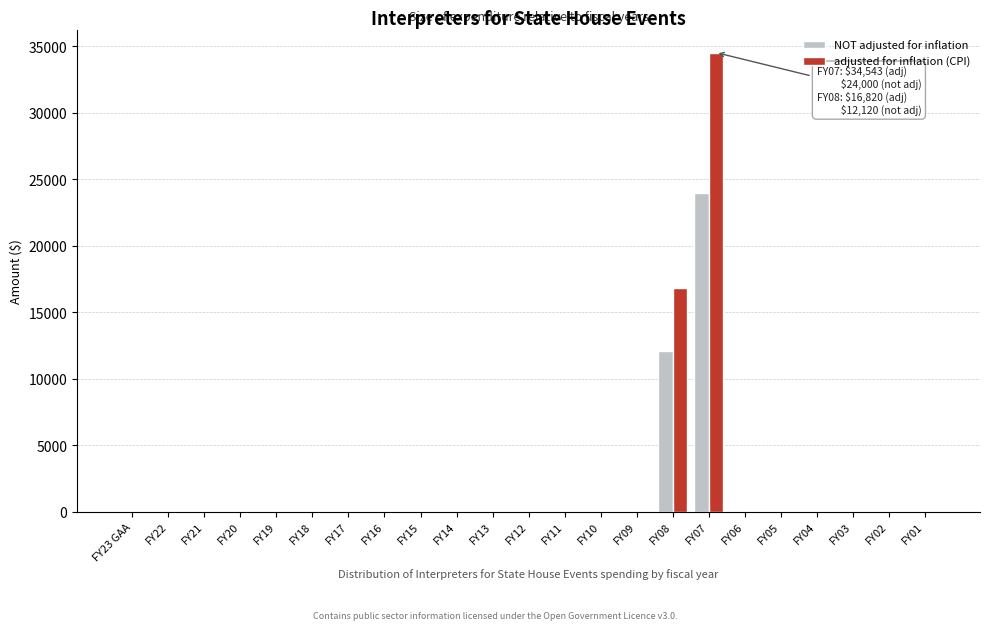

The value of NOT adjusted for inflation at FY06 is 10023. True or false?

False